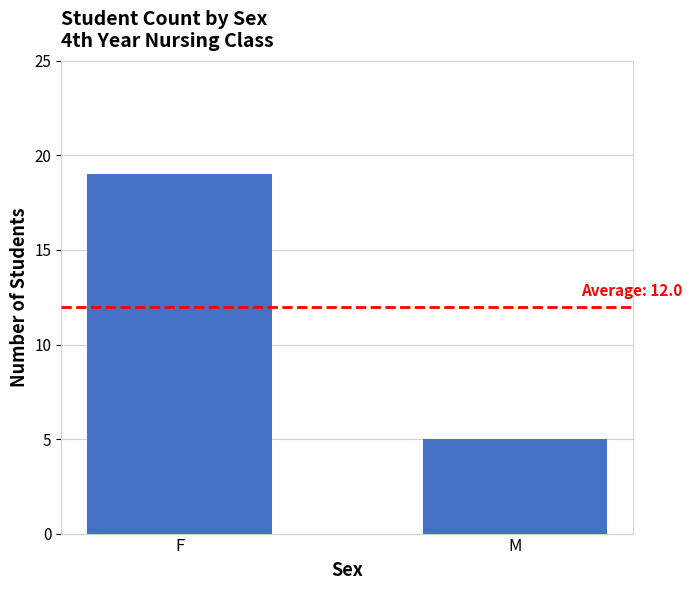

What is the label of the 1st bar from the left?

F